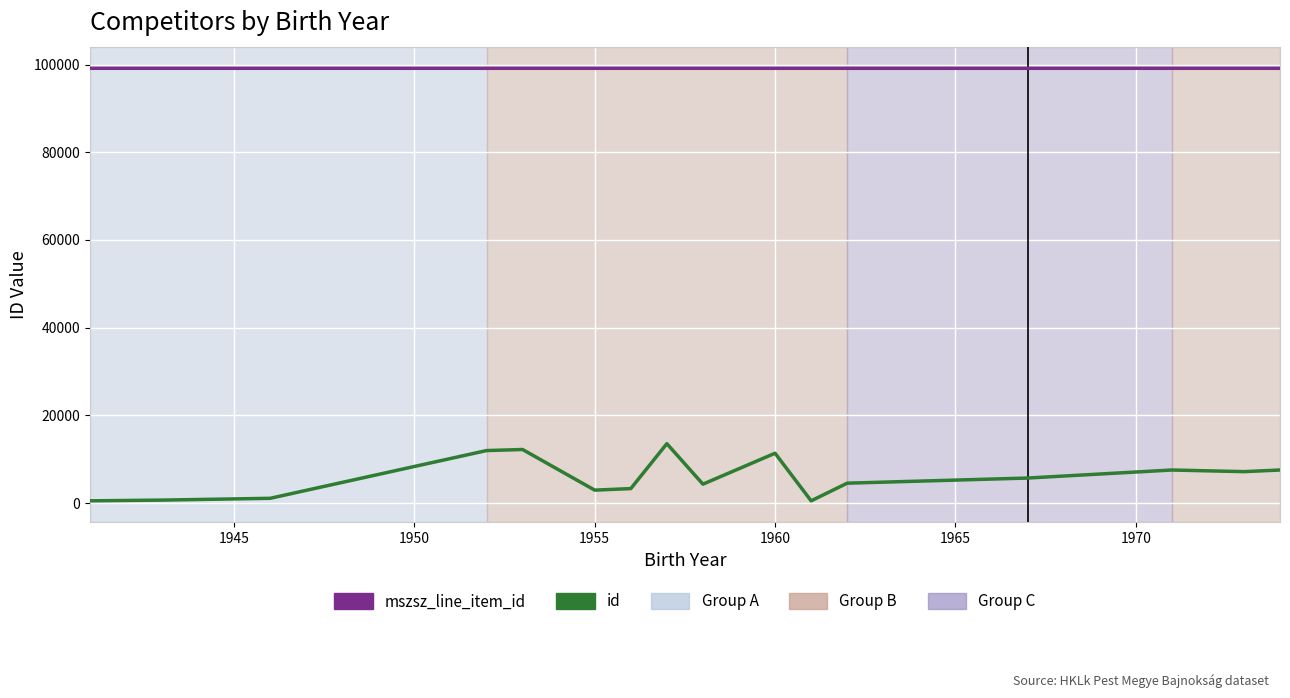

True or false: mszsz_line_item_id and id cross at least once.

False